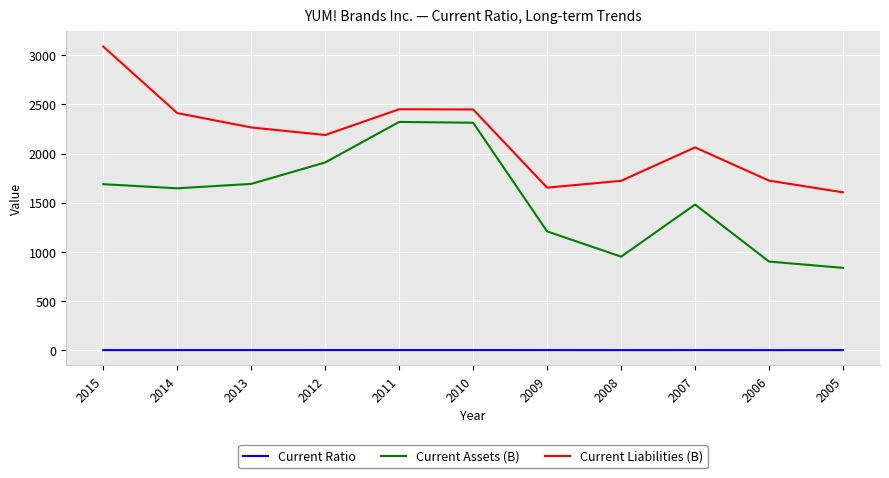

What is the maximum value for Current Liabilities (B)?

3088.0